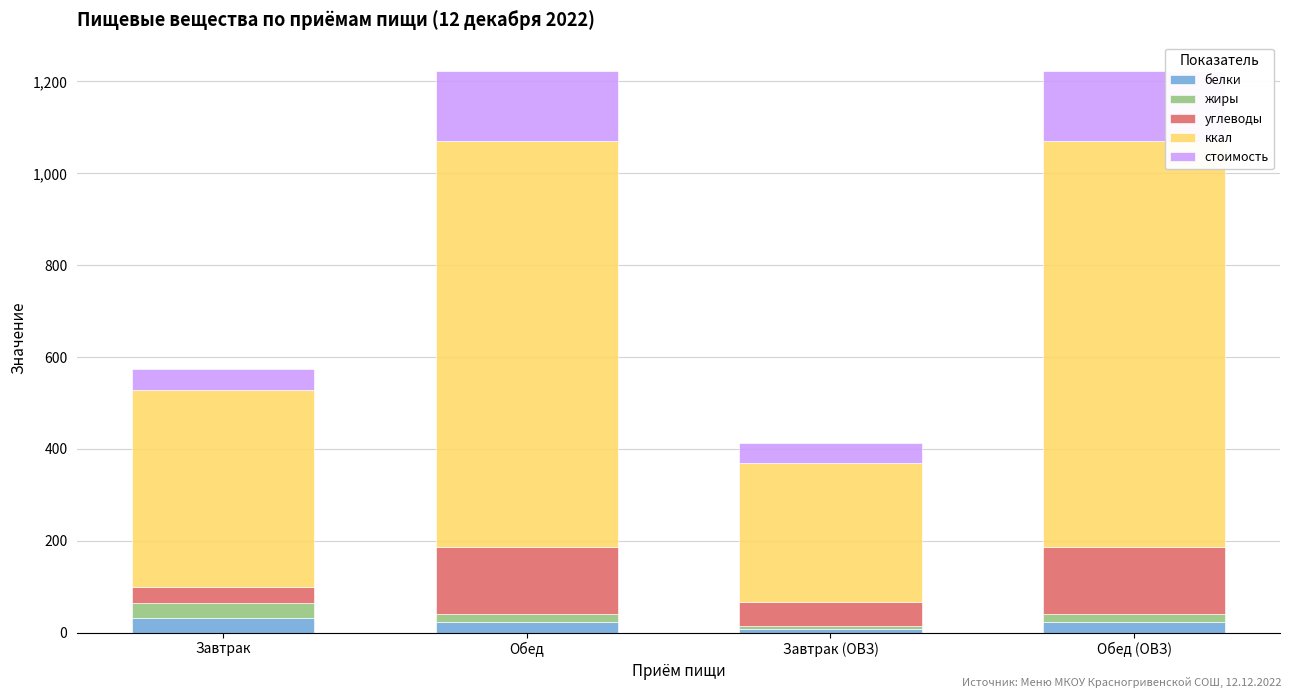

What is the total value across all series at Завтрак?

574.1